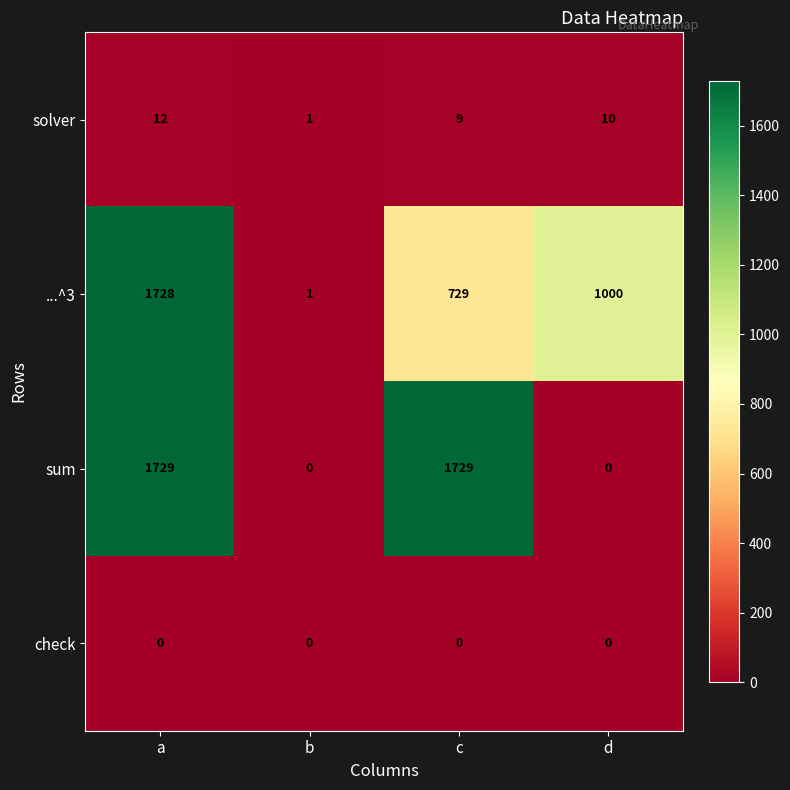

Which category has the lowest value in the ...^3 series?

b